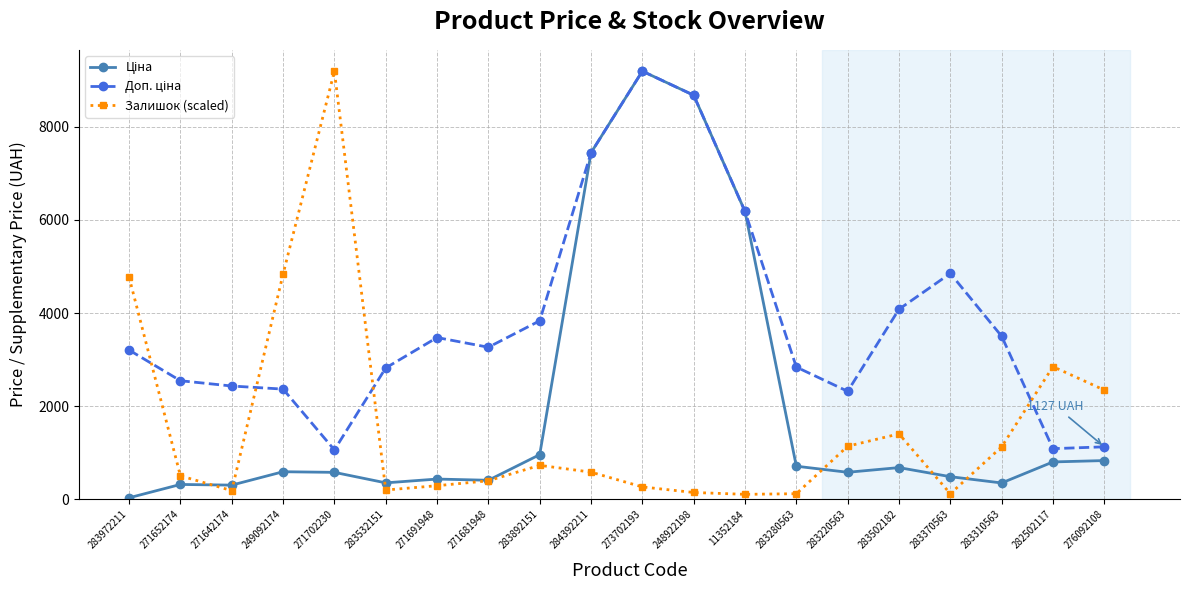

What is the difference between the highest and lowest values at 283972211?

4738.3